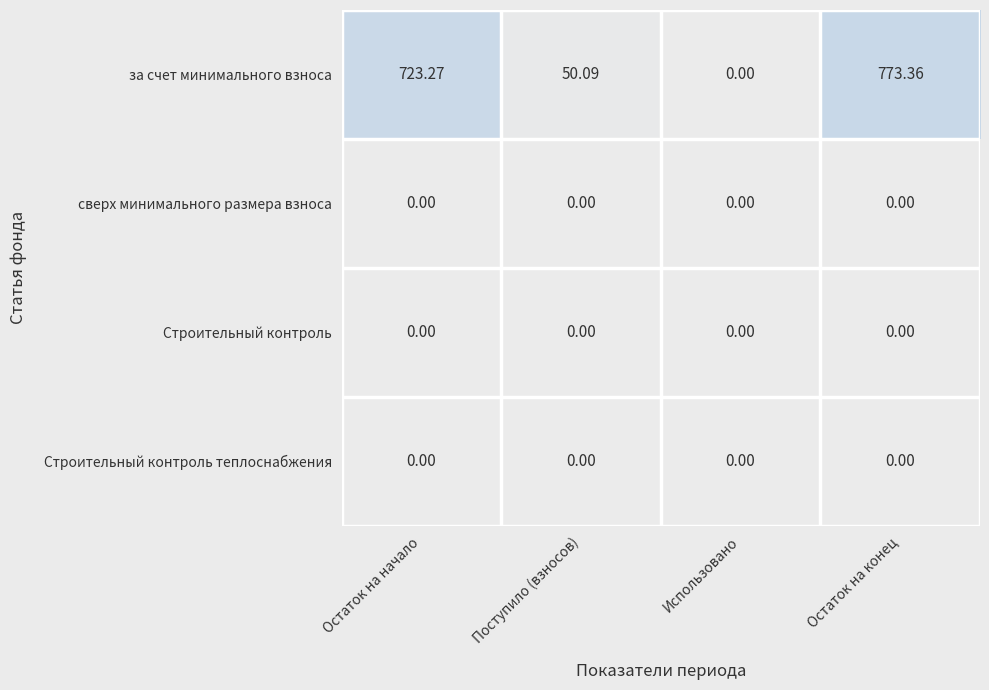

Count the number of data series in this chart.

4